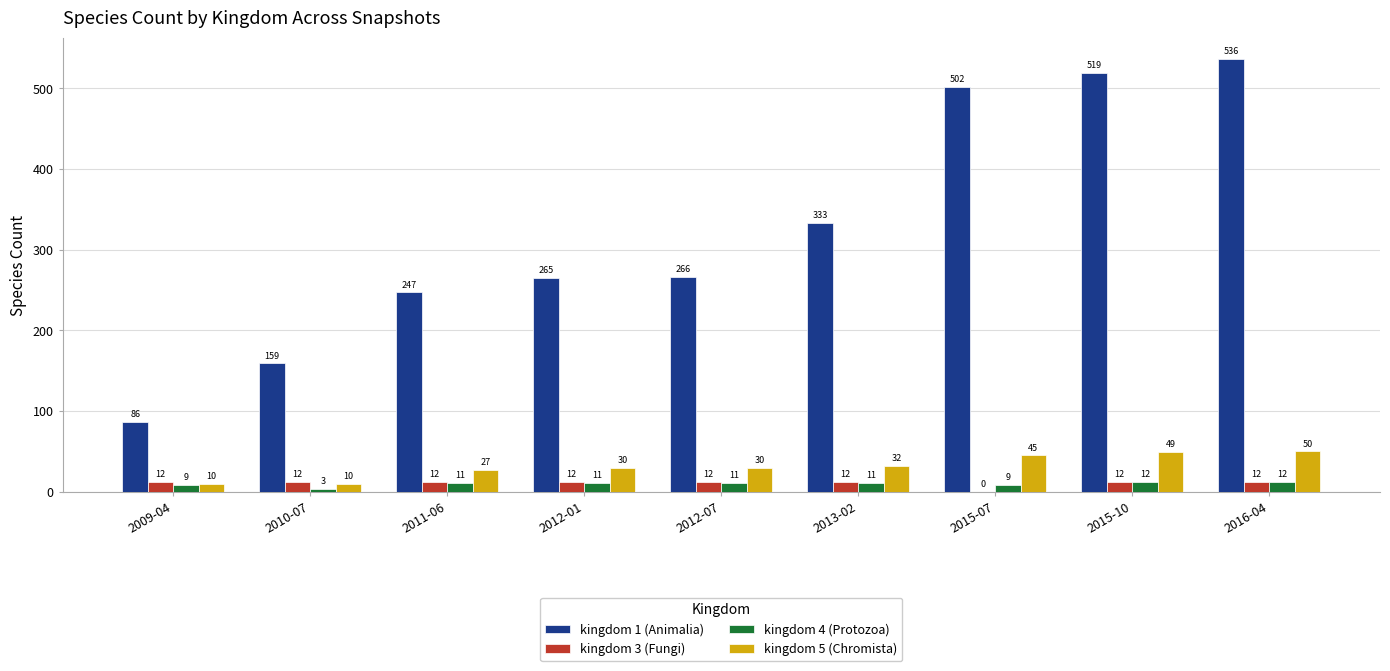

Read the kingdom 4 (Protozoa) value at 2013-02.

11